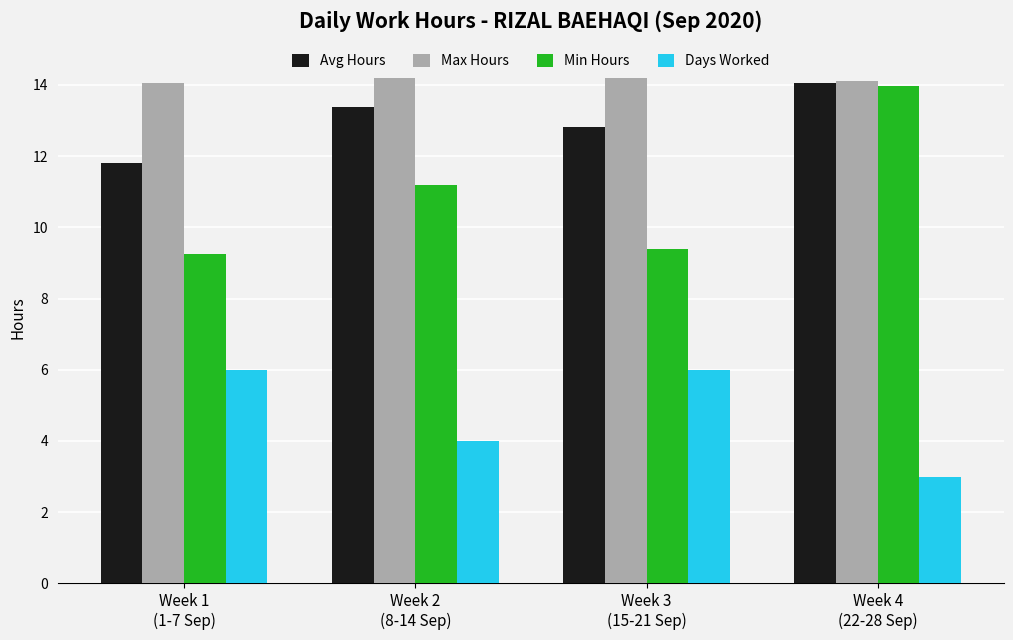

What are all the series names shown in the legend?

Avg Hours, Max Hours, Min Hours, Days Worked